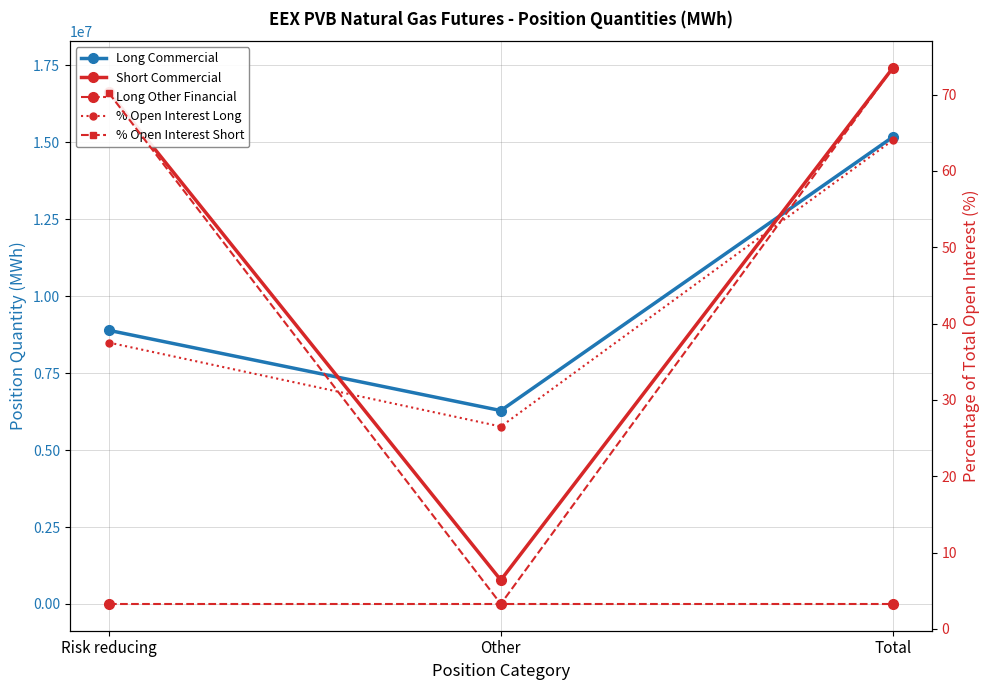

The Long Other Financial series shows 0.0 at Risk reducing. True or false?

True